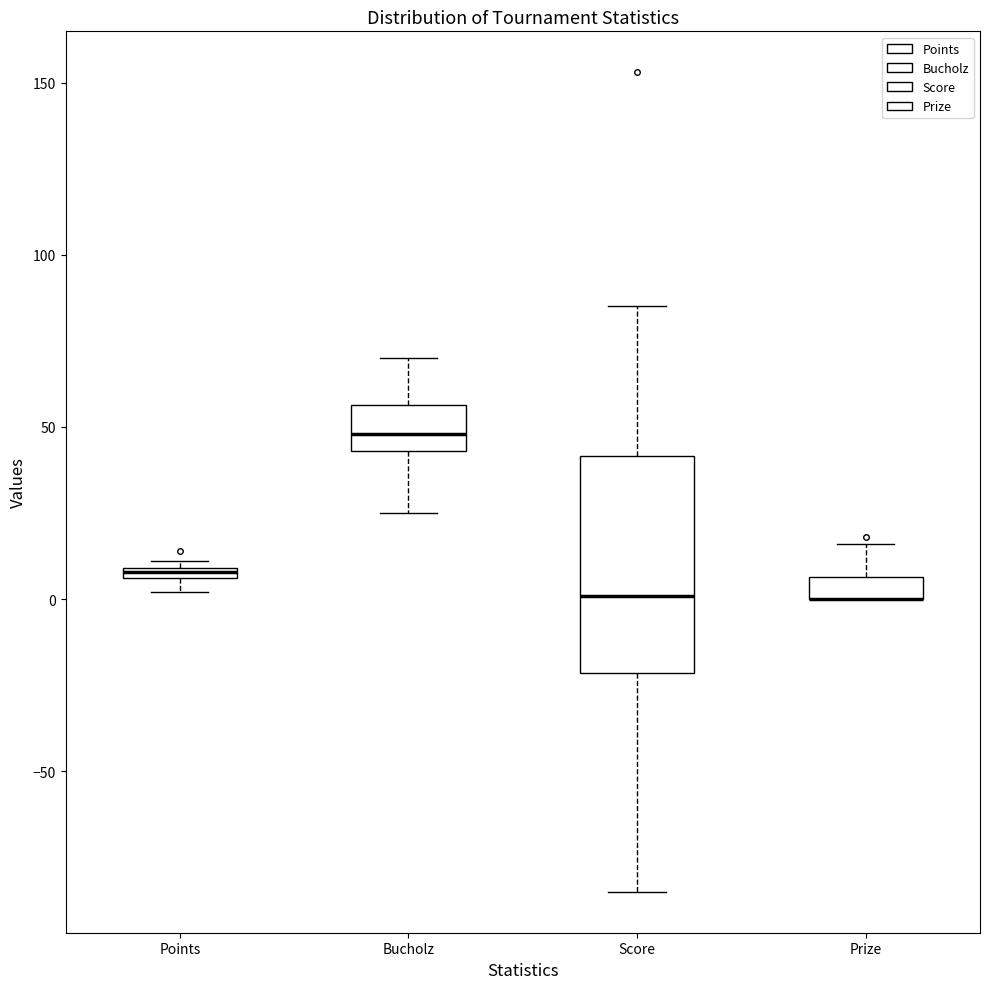

Comparing the boxes themselves (not the whiskers), which one is the tallest?

Score